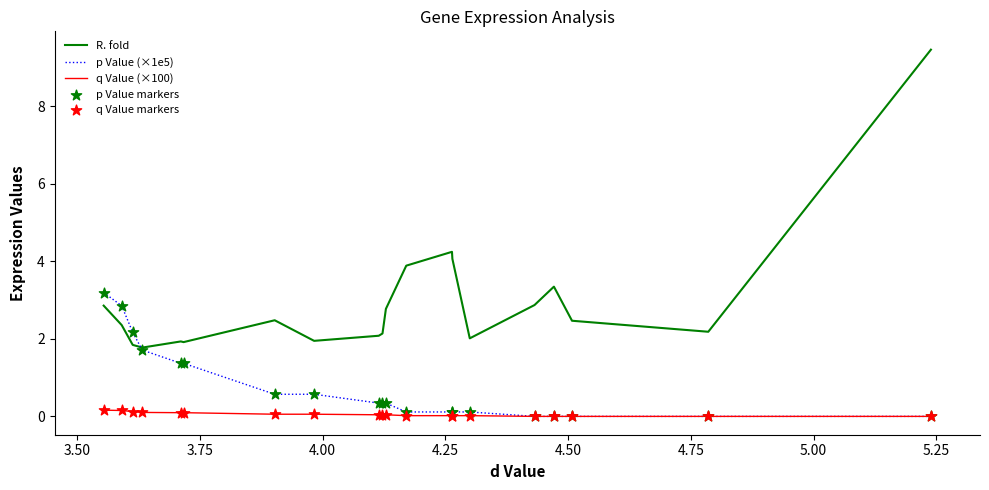

At how many categories does at least one series exceed 6?

1